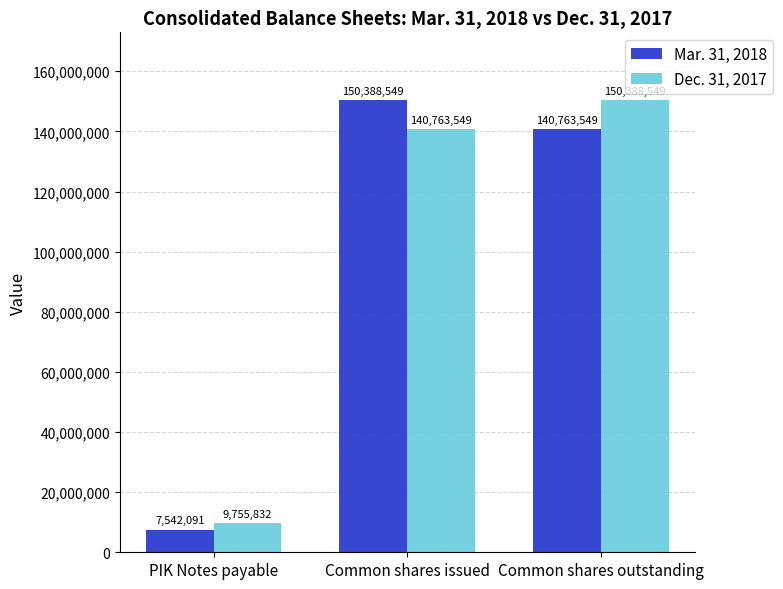

What is the difference between the Mar. 31, 2018 values at Common shares issued and PIK Notes payable?

142846458